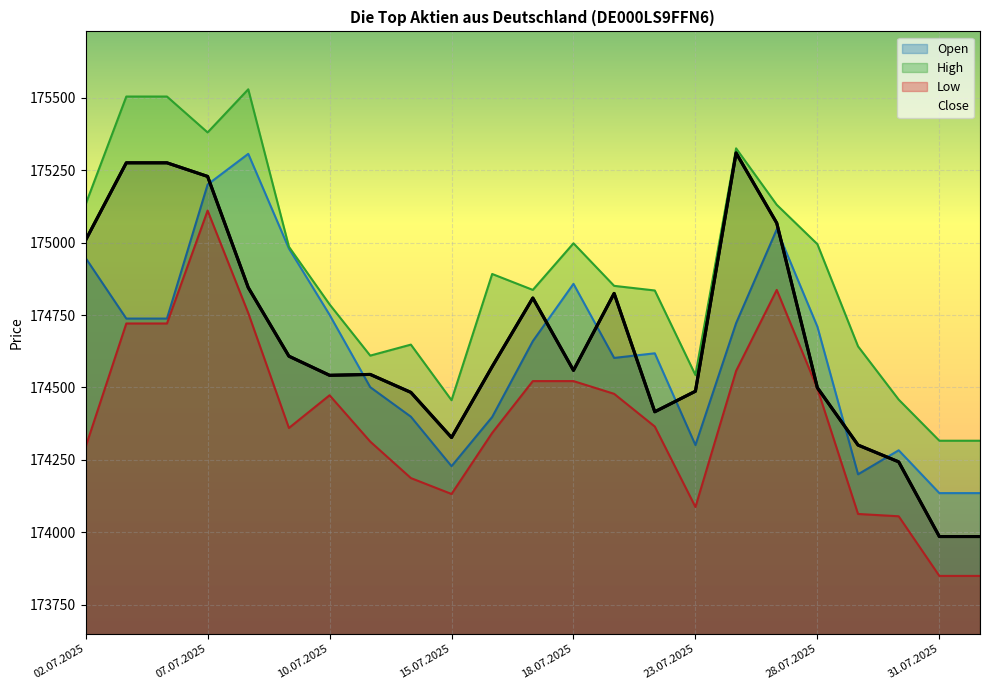

How many points are lower than both their immediate neighbors (excluding endpoints)?

4